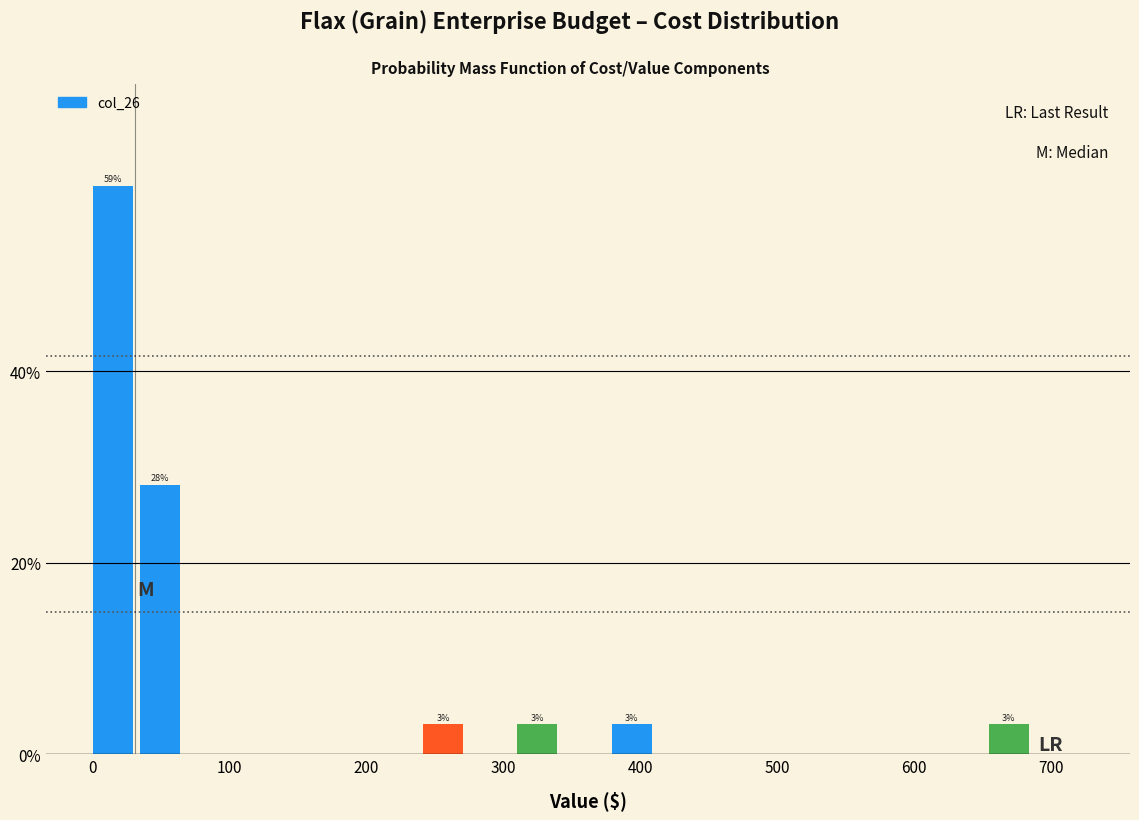

Around what value on the x-axis is the tallest bar? Give the approximate position of its centre, as read against the axis.

10